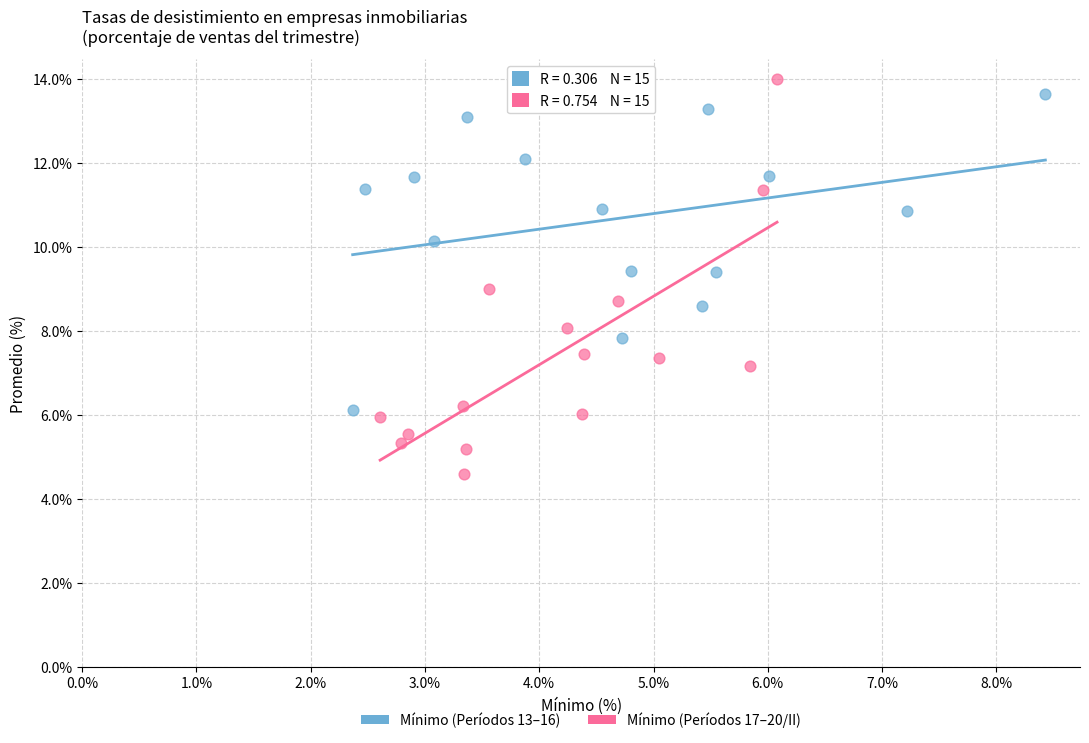

Which series reaches the minimum Y coordinate?

Mínimo (Períodos 17–20/II)